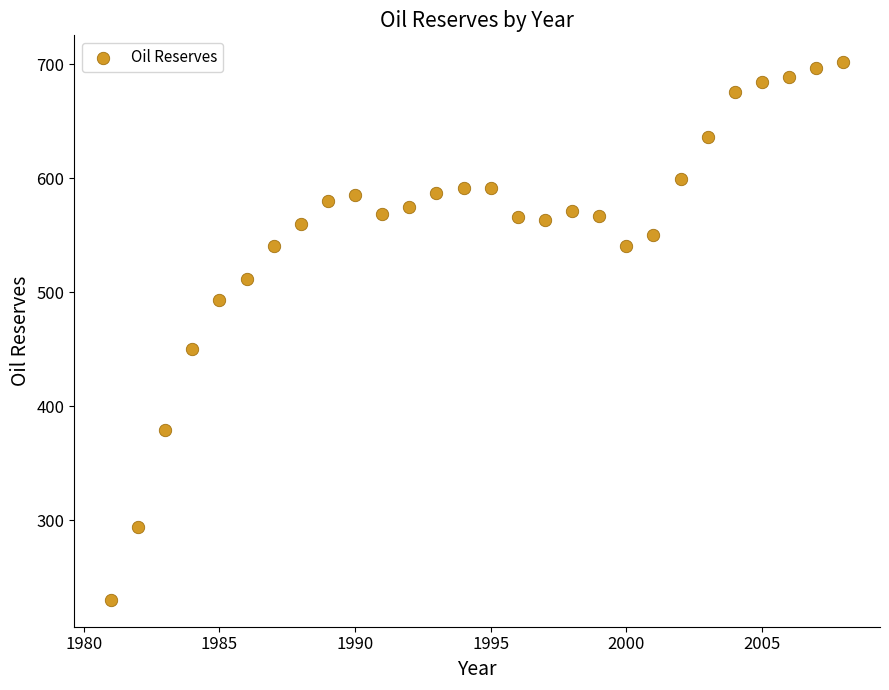

What Y value in the scatter plot is closest to 466?

450.5